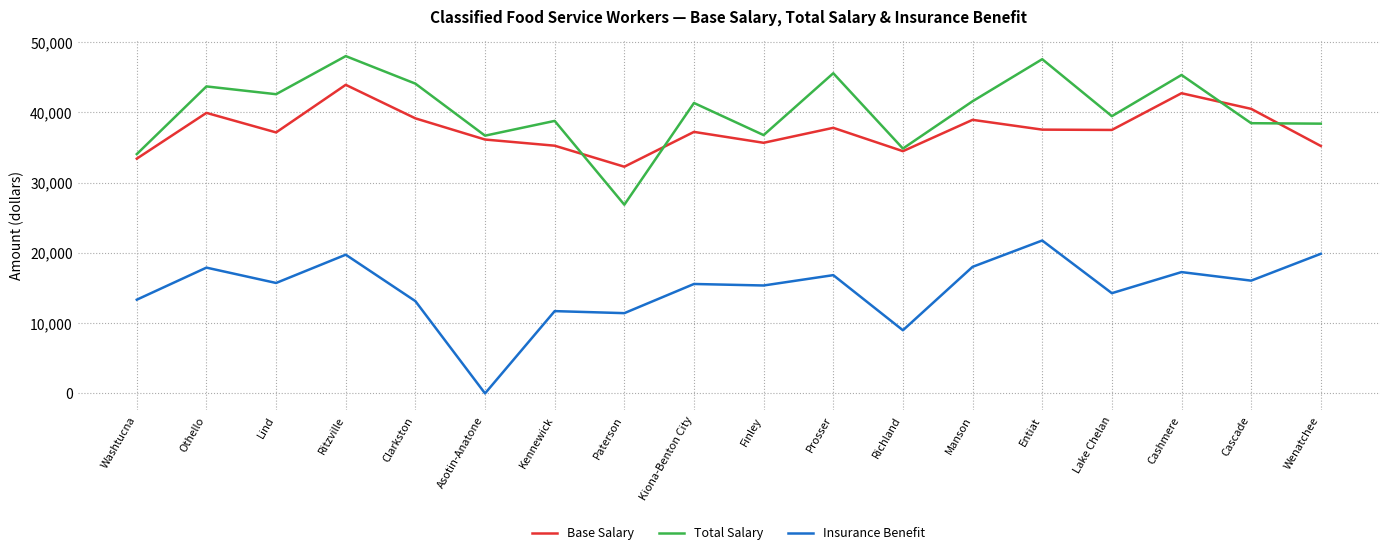

What is the maximum value shown in the chart?

47990